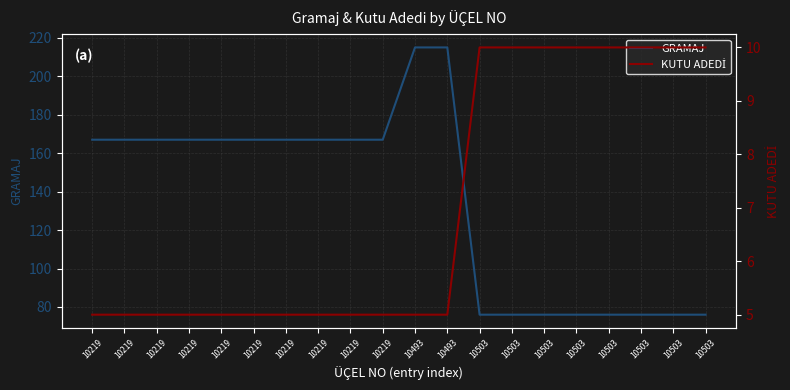

What is the average value of the KUTU ADEDİ series?

7